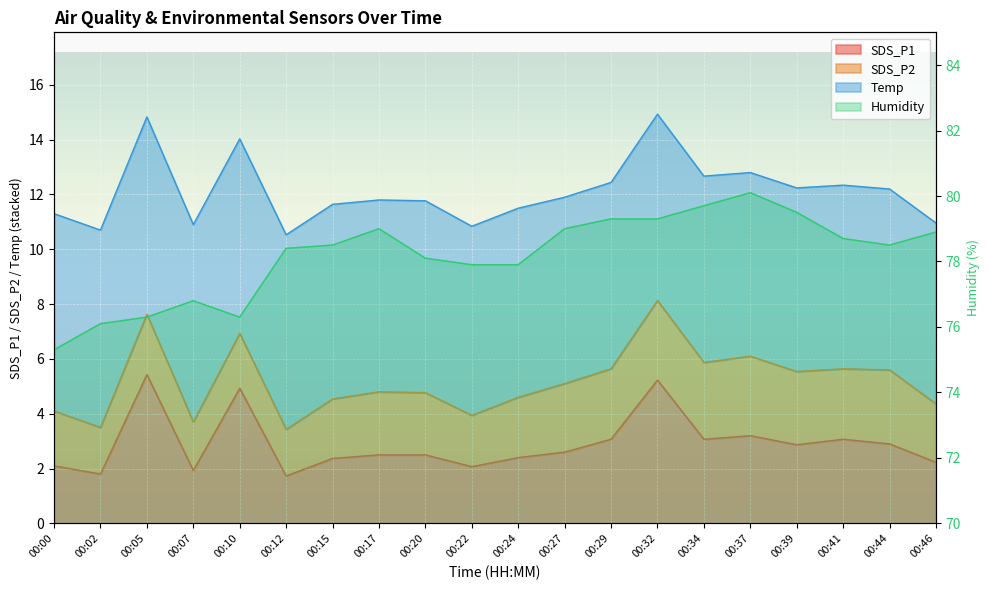

Read the SDS_P1 value at 00:29.

3.1